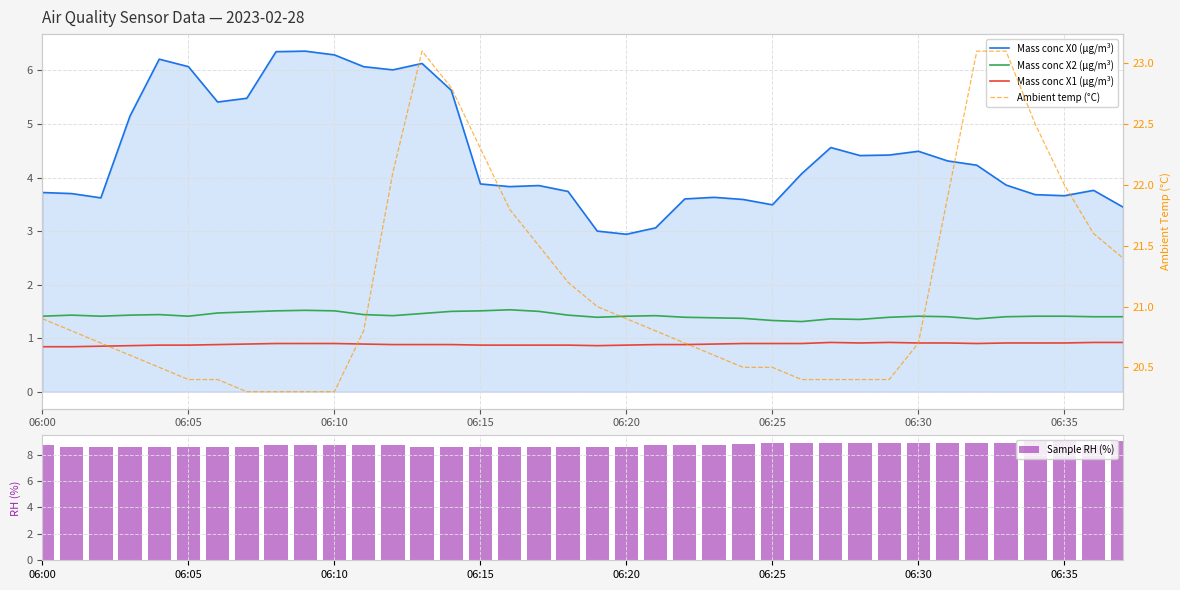

What is the value of the Mass conc X1 (μg/m³) bar at the 5th from the left?

0.9